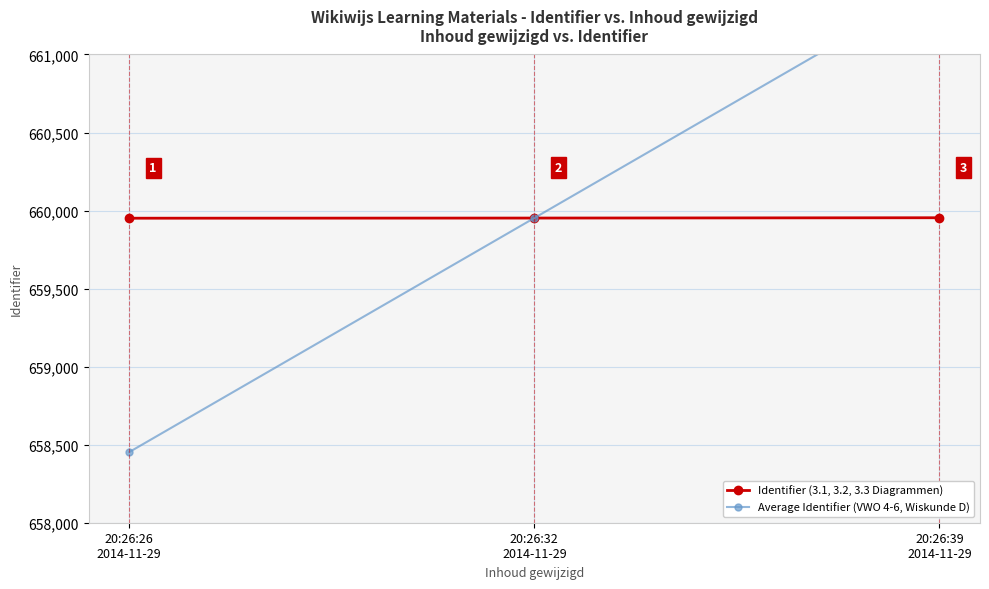

The value of Identifier (3.1, 3.2, 3.3 Diagrammen) at 20:26:32
2014-11-29 is 909309.9. True or false?

False